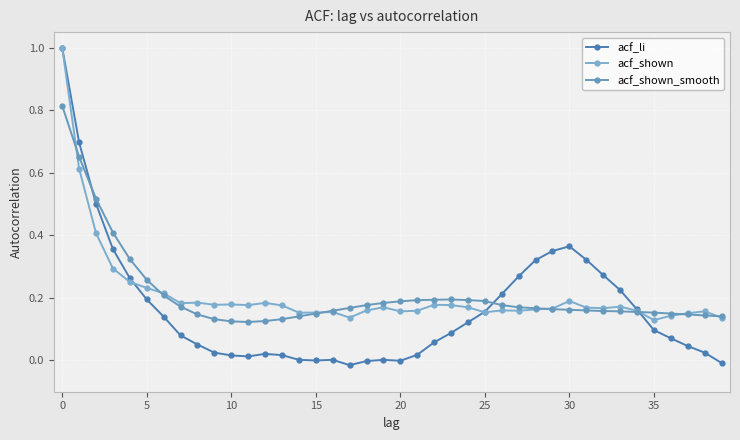

How many lines are shown in the chart?

3